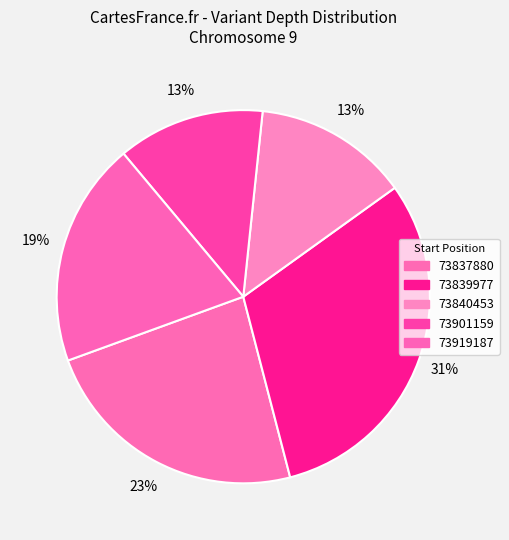

To the nearest percent, what percentage of the pie is 73837880?

23%